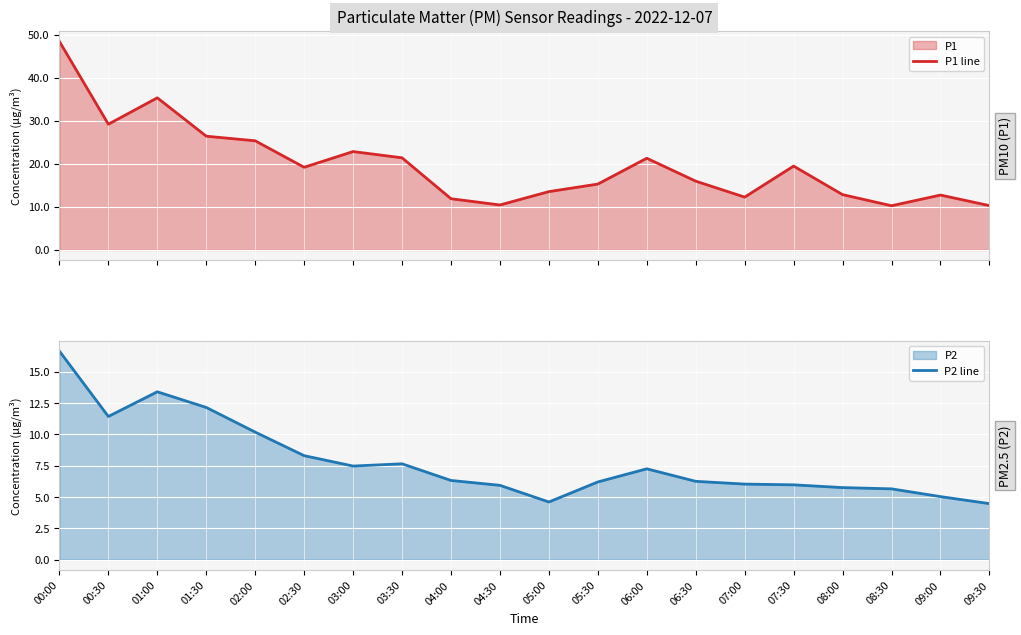

How many interior local valleys does the P1 line series have?

5